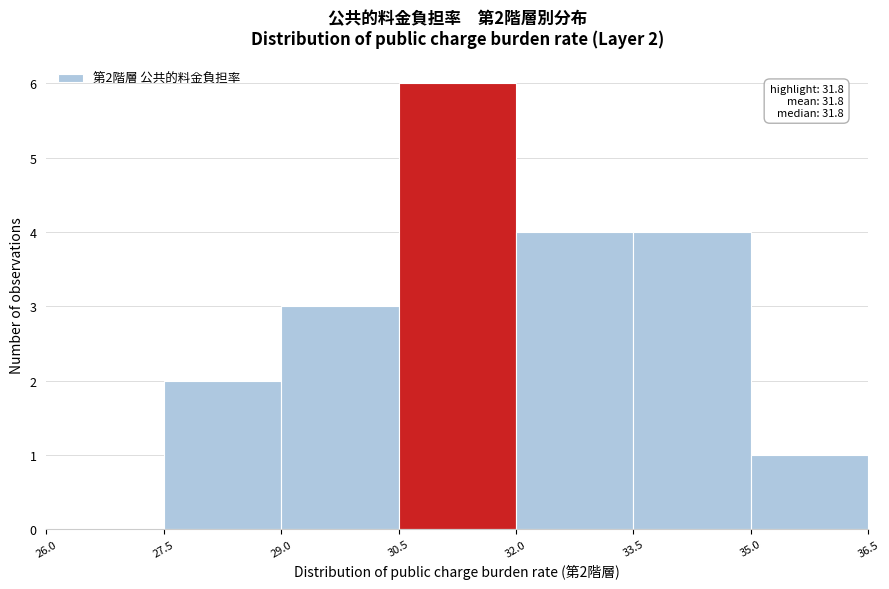

Which range on the x-axis has the tallest bar?

30.5 to 32.0